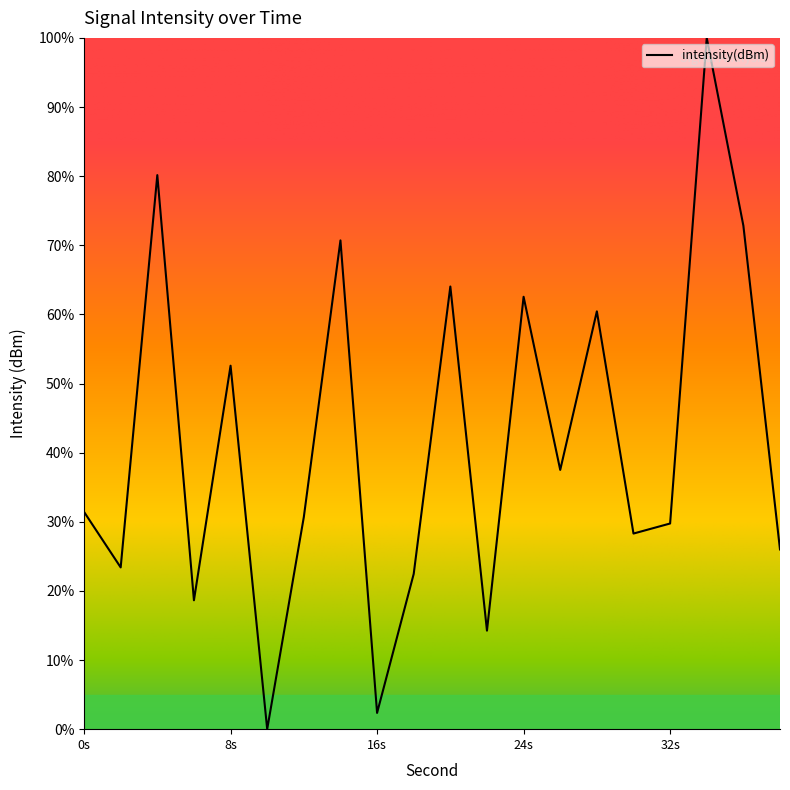

What is the difference between the maximum and minimum values?

100.0